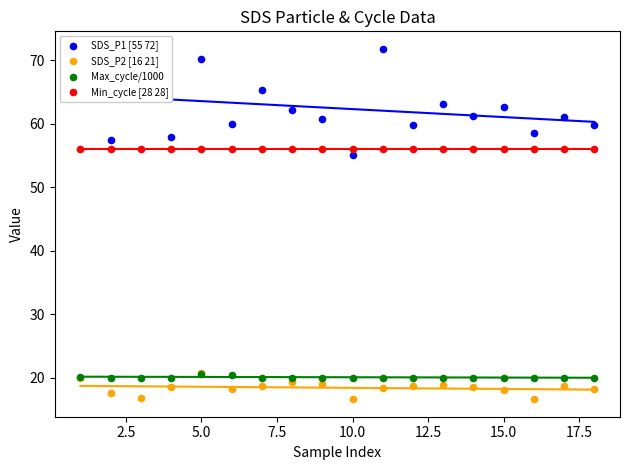

Which series has the widest spread of Y values?

SDS_P1 [55 72]